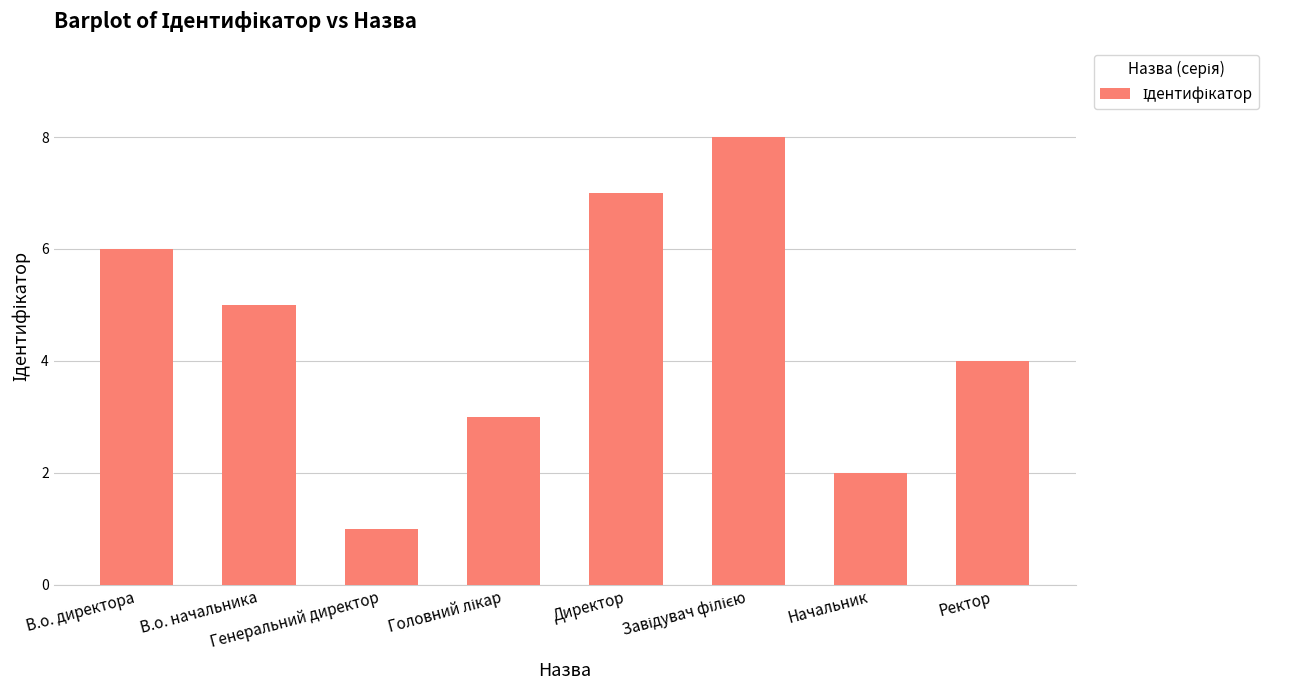

What is the sum of all values?

36